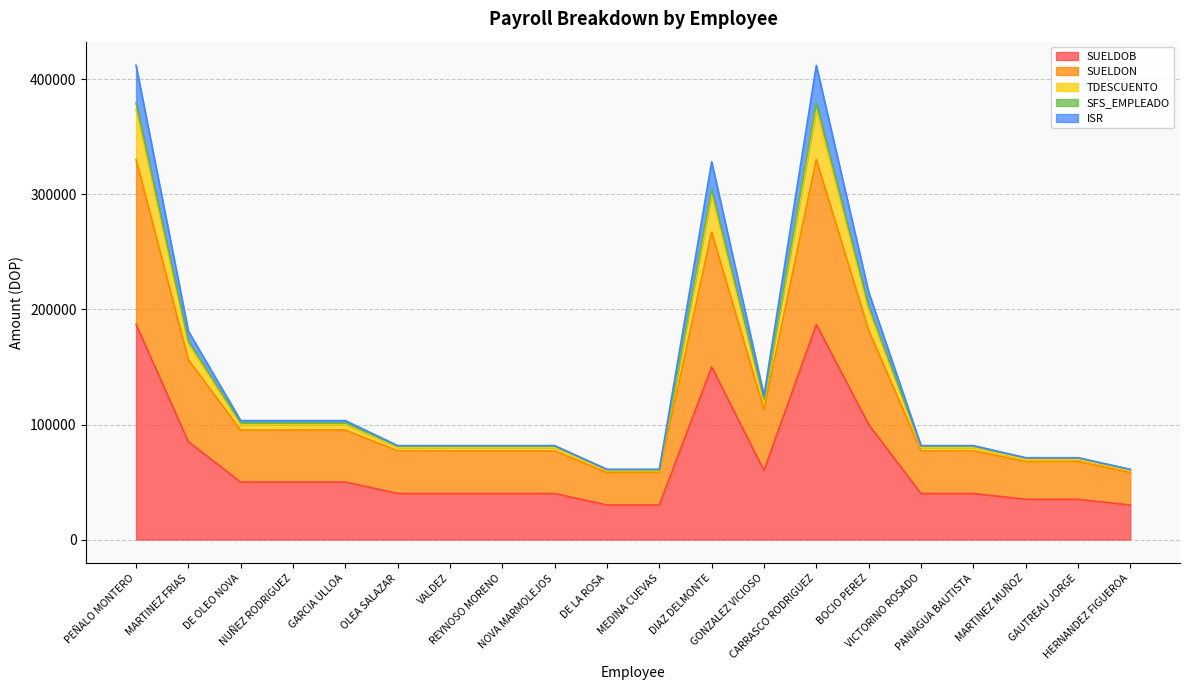

What is the maximum value for SUELDOB?

187000.0